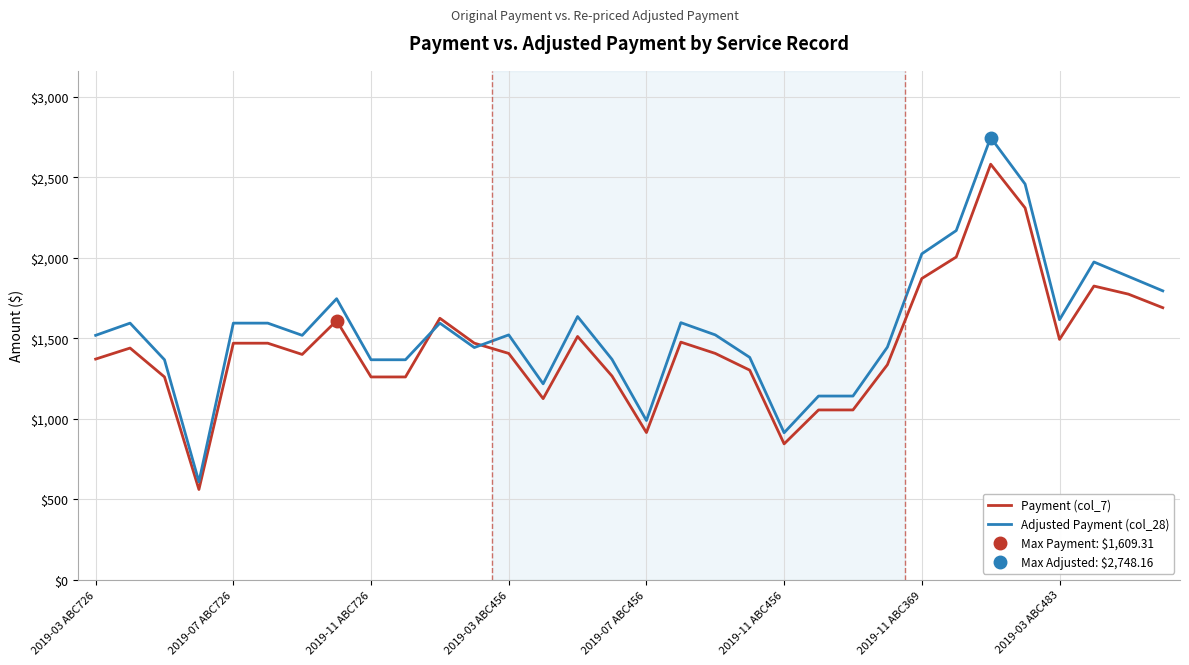

True or false: Payment (col_7) has a value of 1124.6 at 13.

True